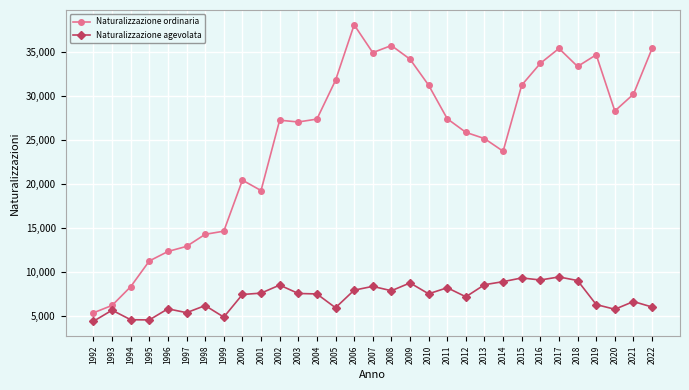

True or false: Naturalizzazione agevolata has more than 1 interior local peaks.

True